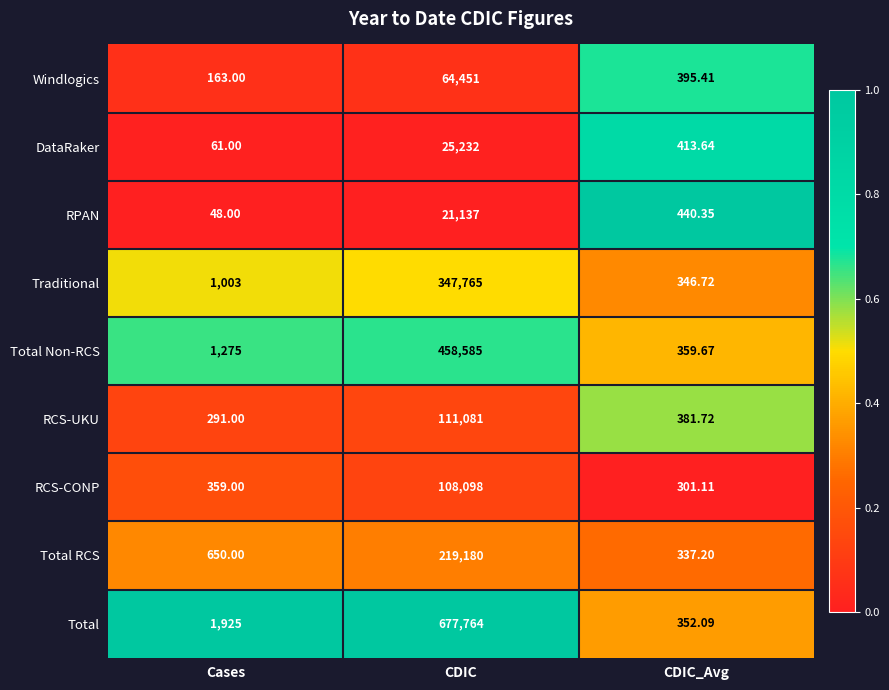

Rank the series by their maximum value, from lowest to highest.

RPAN, DataRaker, Windlogics, RCS-CONP, RCS-UKU, Total RCS, Traditional, Total Non-RCS, Total